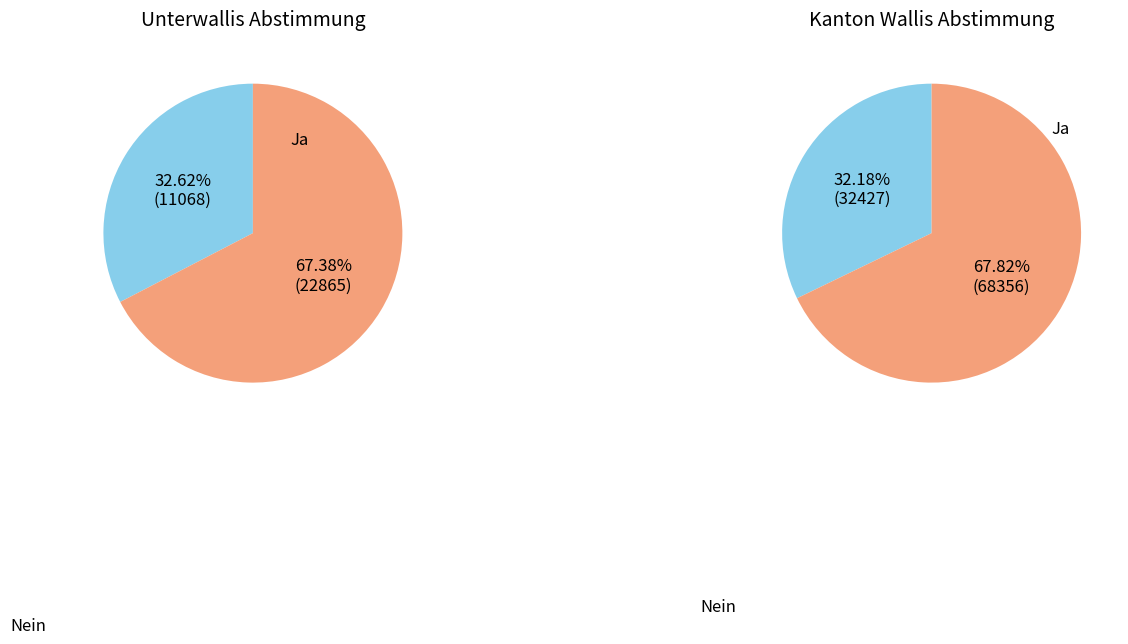

How many segments does this pie chart have?

2